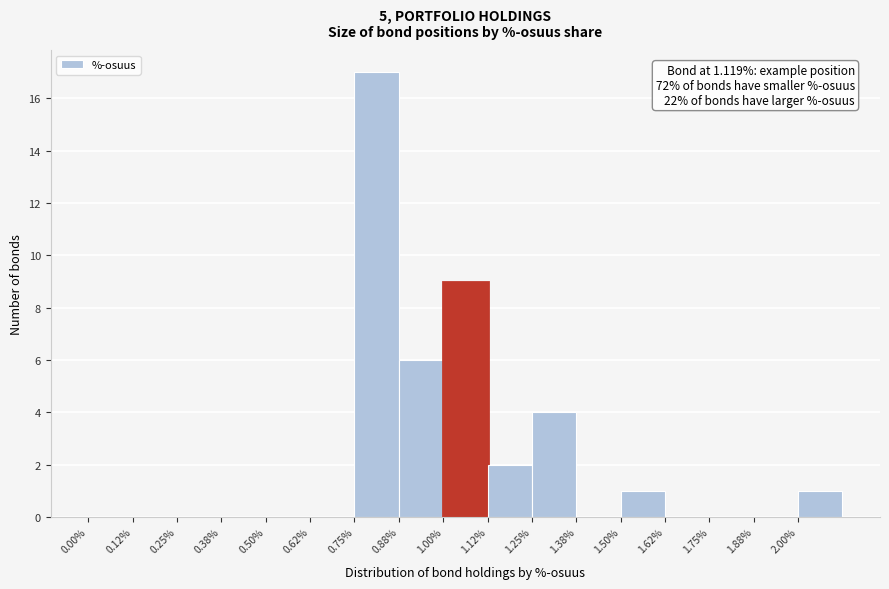

Over which range of the x-axis is the bar tallest?

0.750 to 0.875